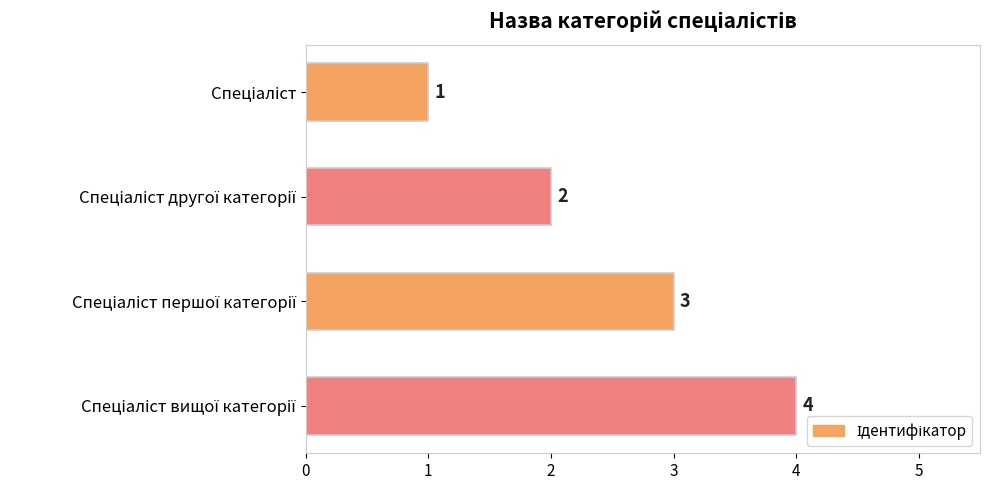

What is the difference between the maximum and minimum values?

3